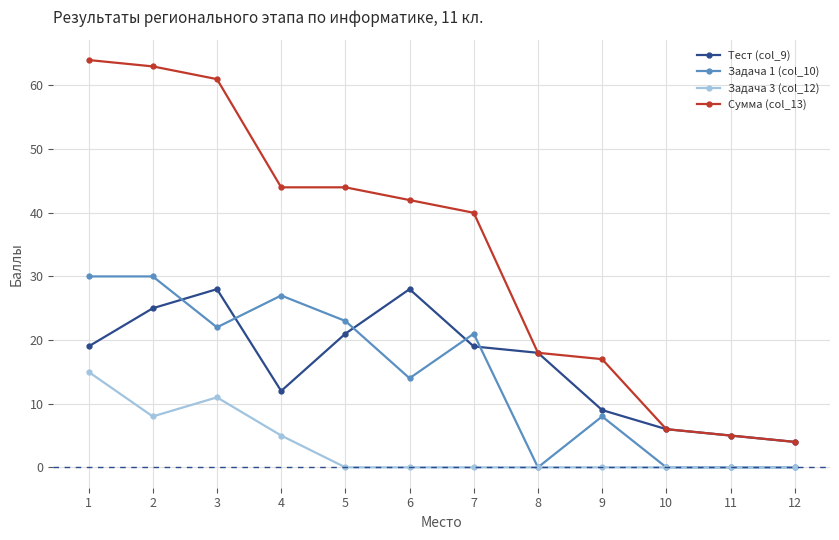

The Задача 3 (col_12) series shows 0 at 9. True or false?

True